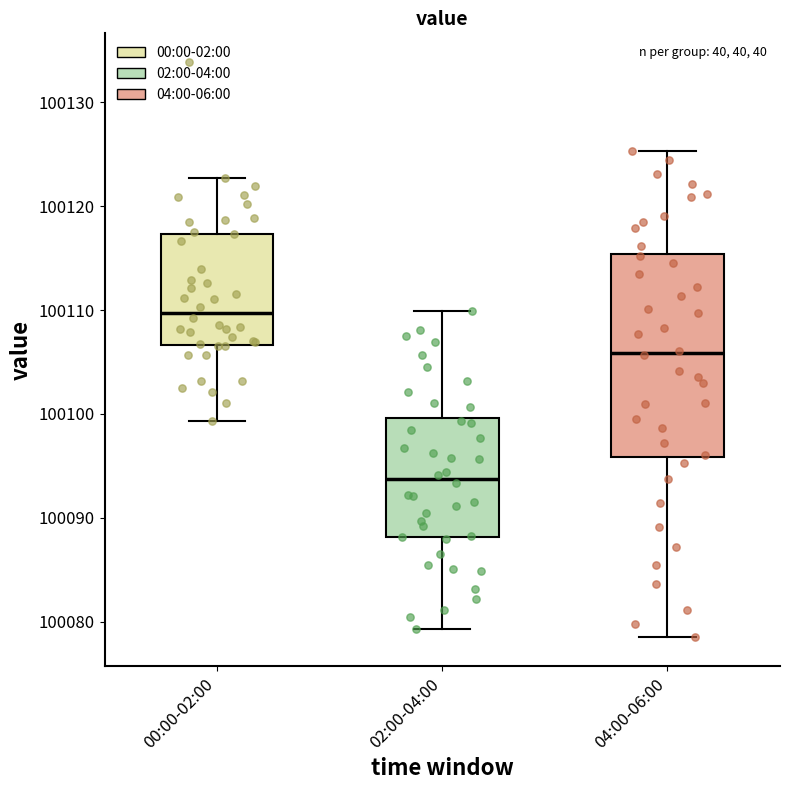

Reading left to right, read every box against the y-axis: the position of its median line, the range the box covers, and the ends of its whiskers. The values are not printed on the chart, so give them approximately, as read against the axis.

00:00-02:00: median 100110, box 100107 to 100117, whiskers 100099 to 100123
02:00-04:00: median 100094, box 100088 to 100100, whiskers 100079 to 100110
04:00-06:00: median 100106, box 100096 to 100115, whiskers 100079 to 100125